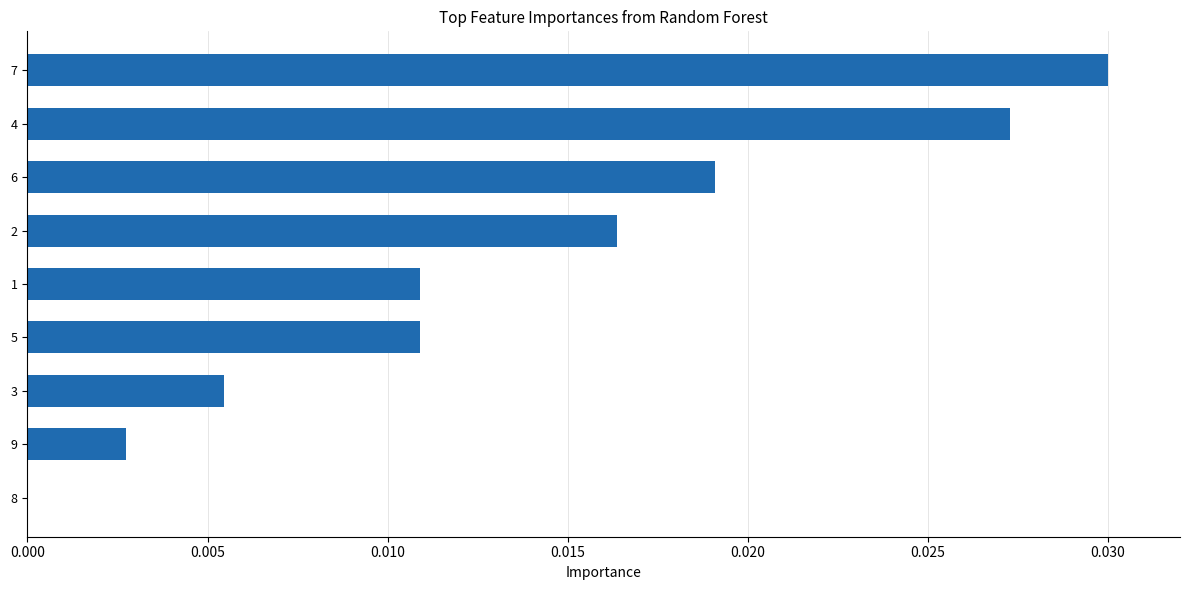

The chart shows a value of 0.0 at 6. True or false?

True